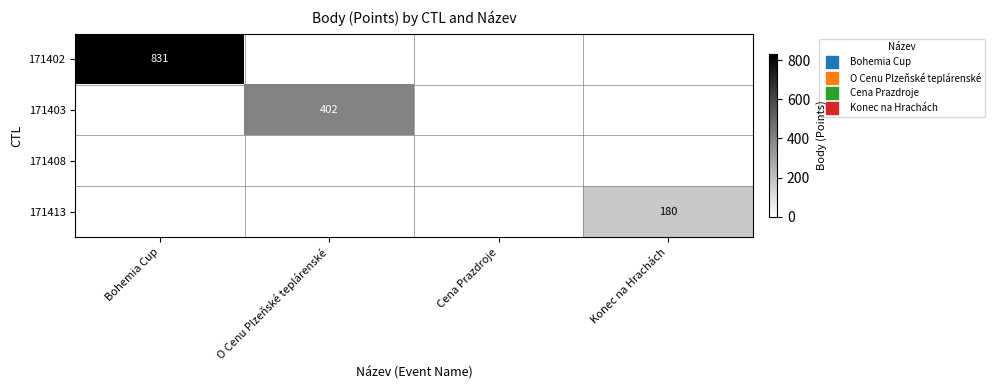

List the series in order of their overall mean, highest first.

171402, 171403, 171413, 171408